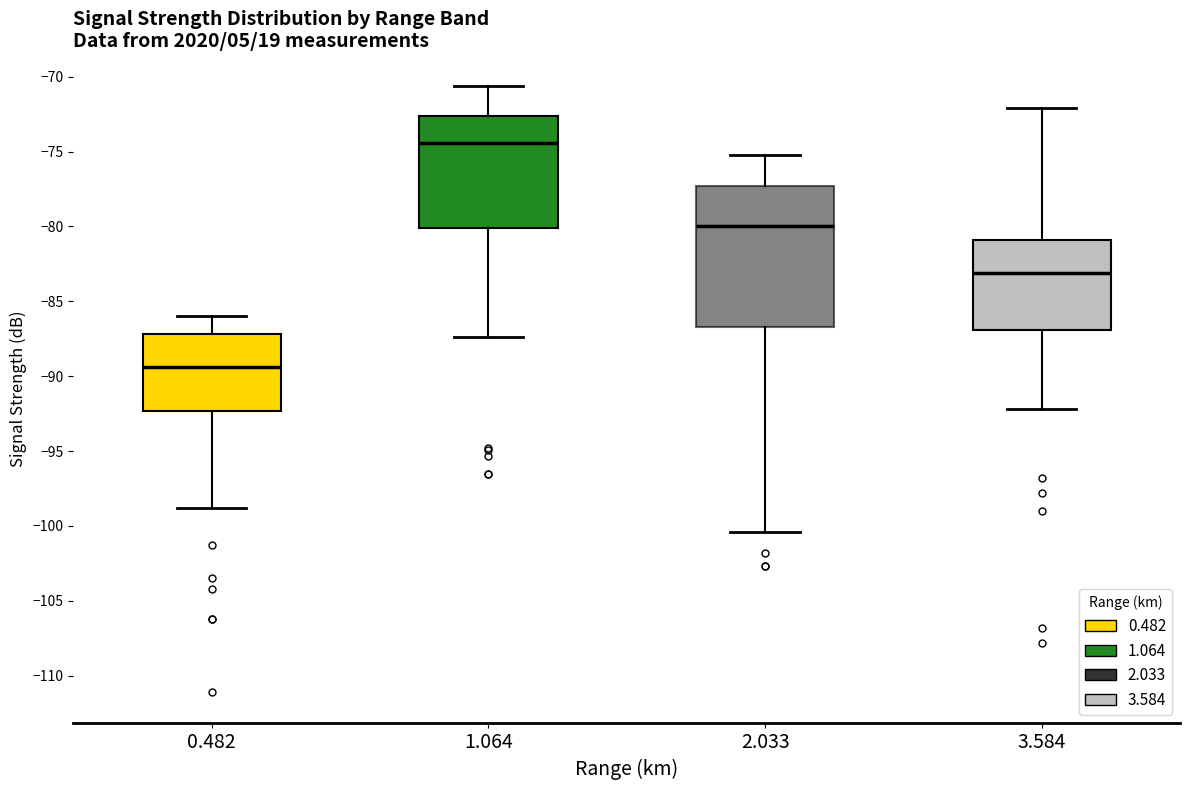

Which box's median line is the lowest?

0.482